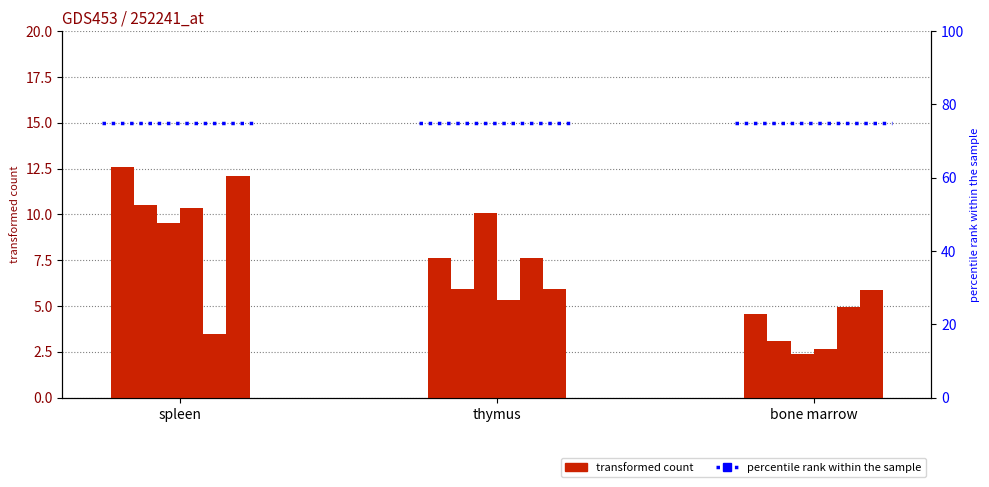

Where does the col_3 series first go above 9?

spleen